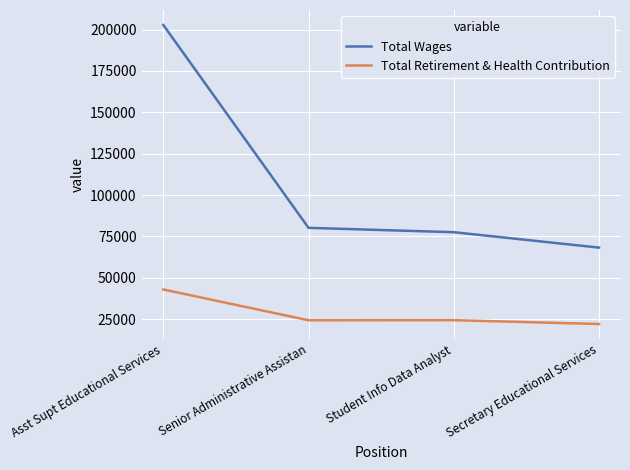

Which series has the largest range (max minus min)?

Total Wages